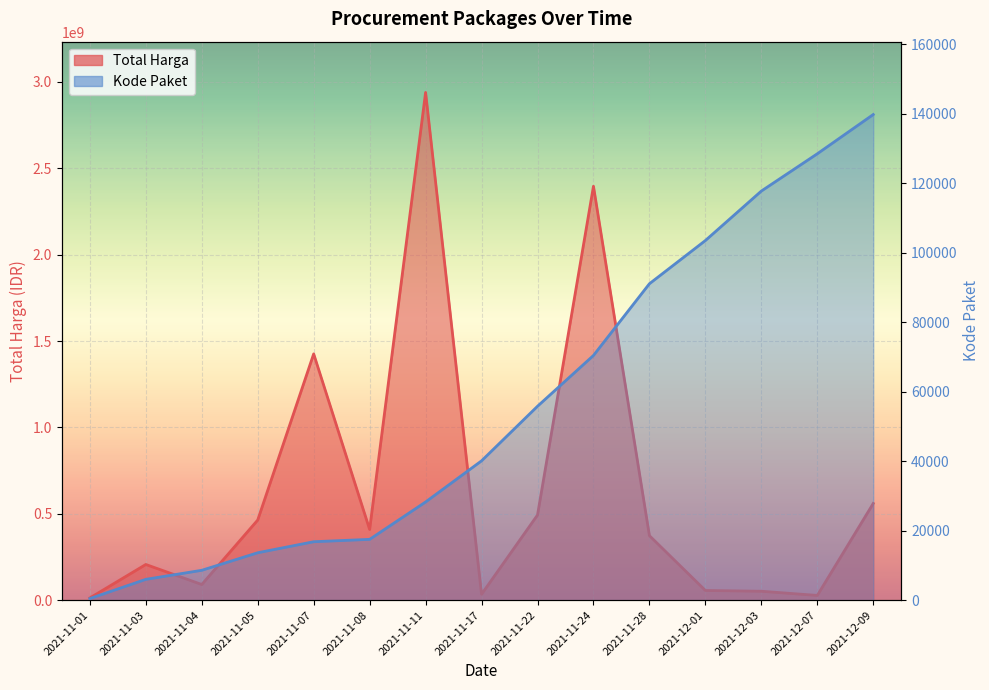

True or false: Total Harga and Kode Paket cross at least once.

False